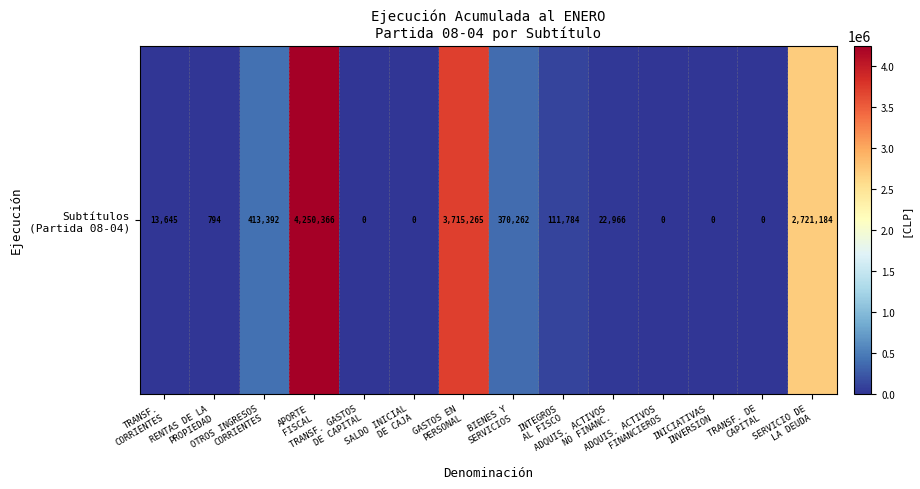

What is the difference between the second highest and second lowest values?

3715265